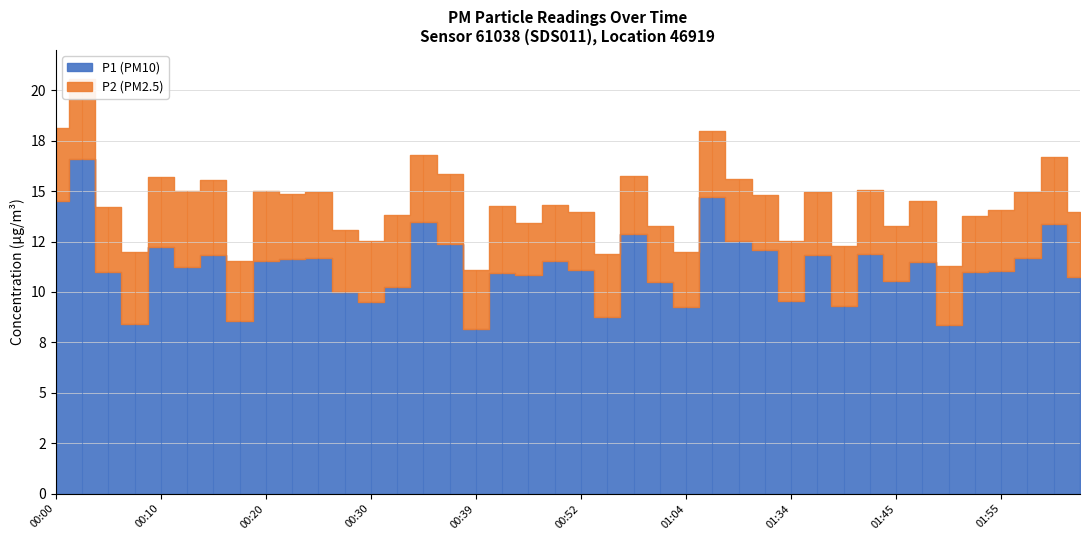

How many interior local valleys does the P1 series have?

12